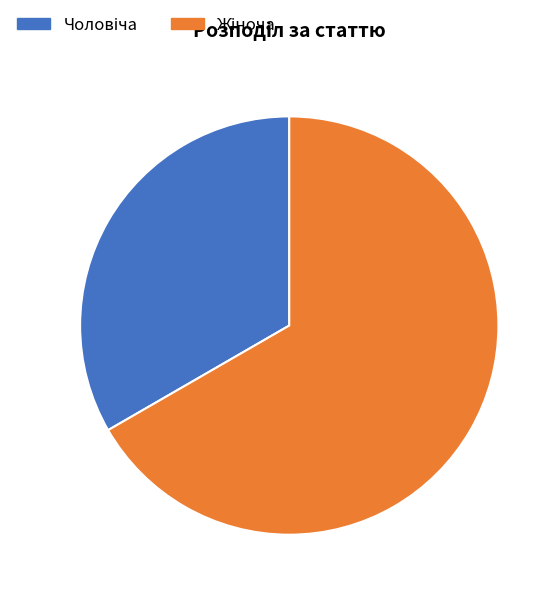

Is there a majority slice in this chart?

Yes